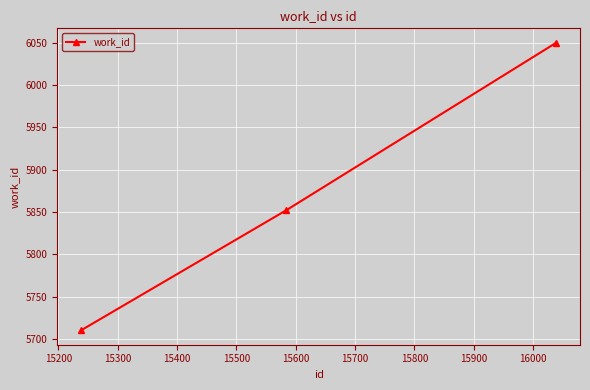

What is the difference between the second highest and minimum values?

142